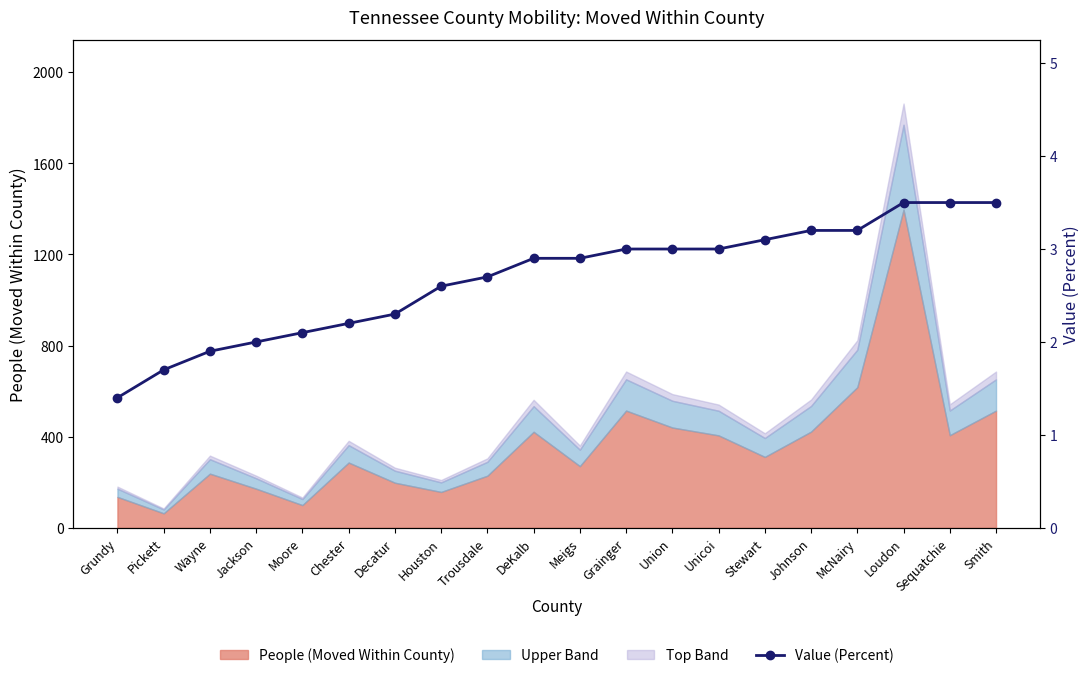

Which label corresponds to the largest value in the chart?

Loudon